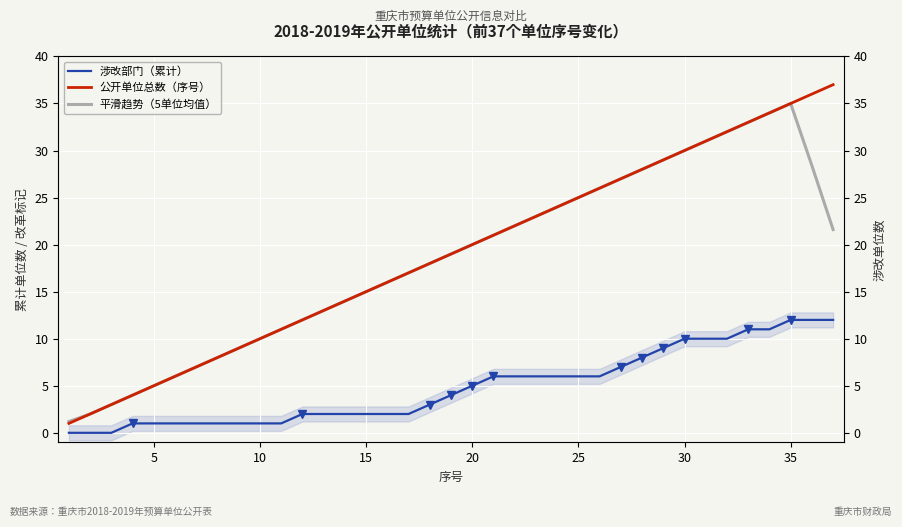

How many lines are shown in the chart?

3